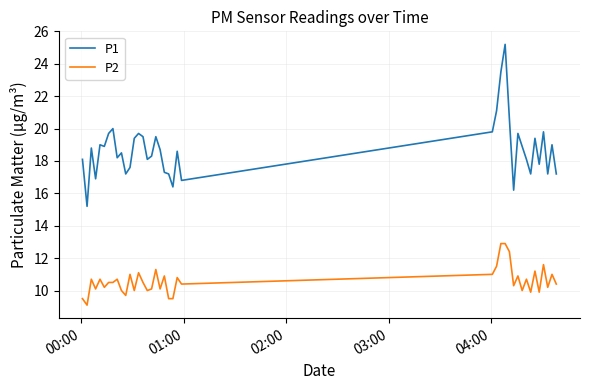

What is the difference between the maximum and minimum values in the P2 series?

3.8